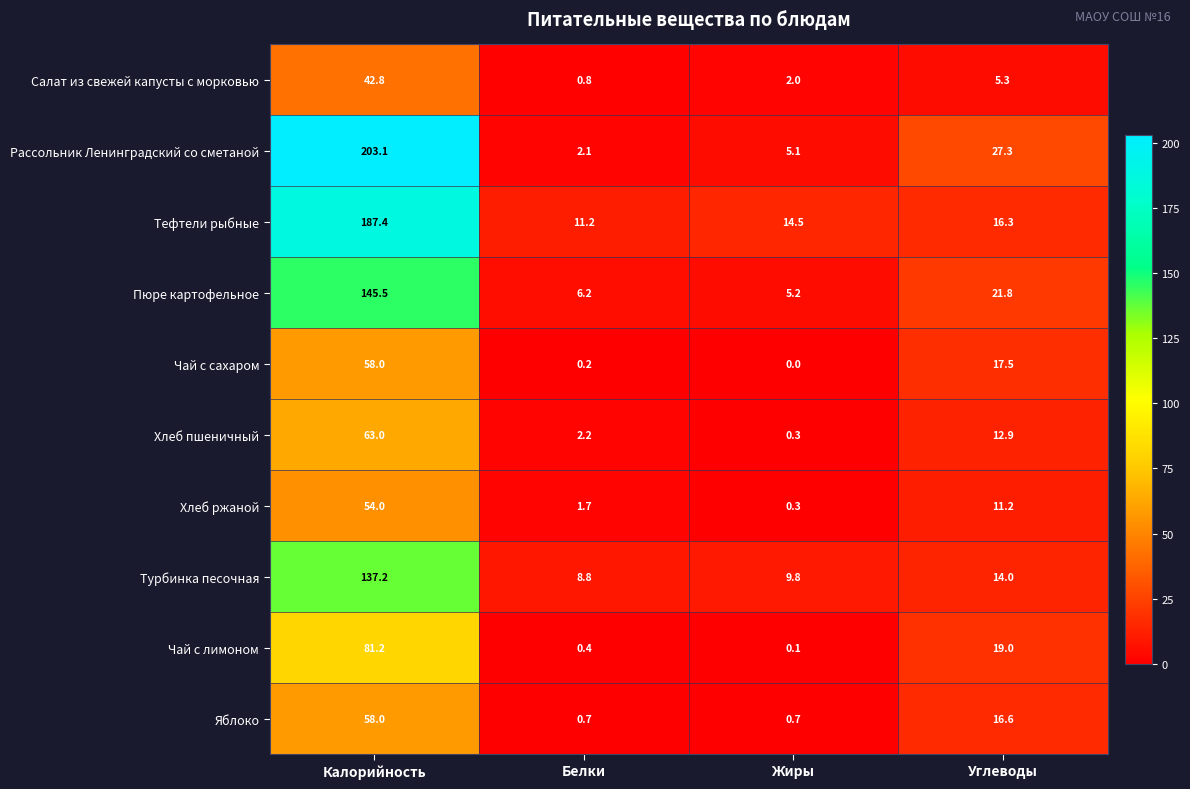

At how many categories does at least one series exceed 38?

1